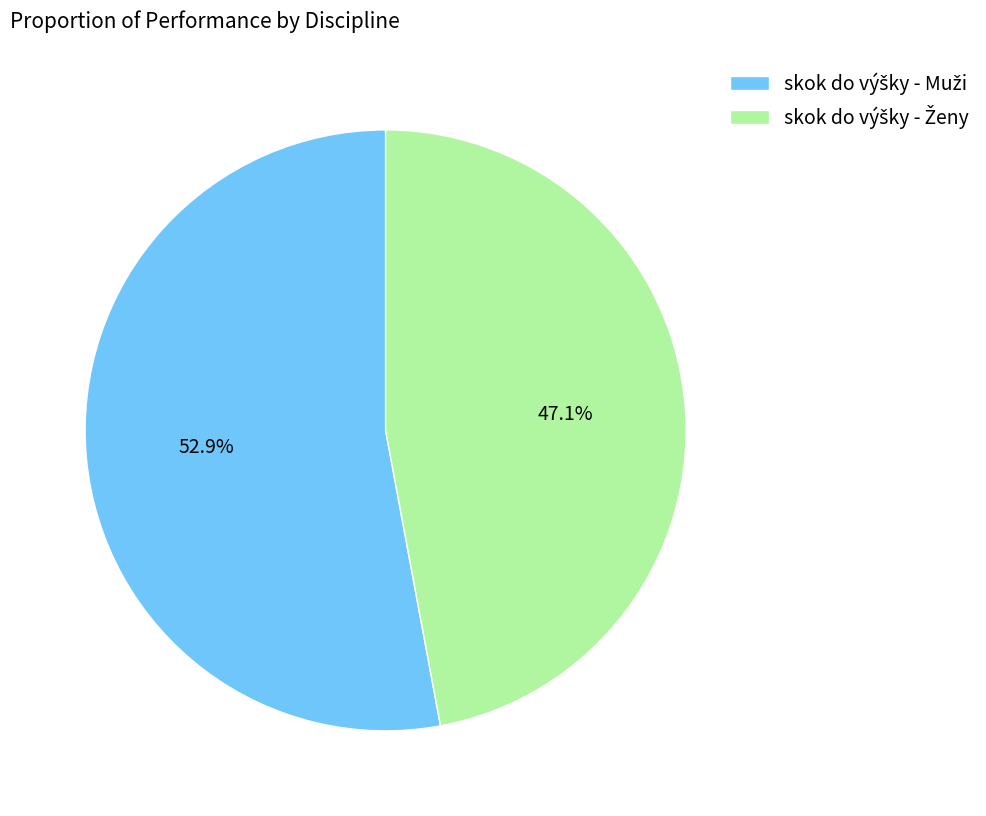

To the nearest percent, what is the average slice percentage?

50%